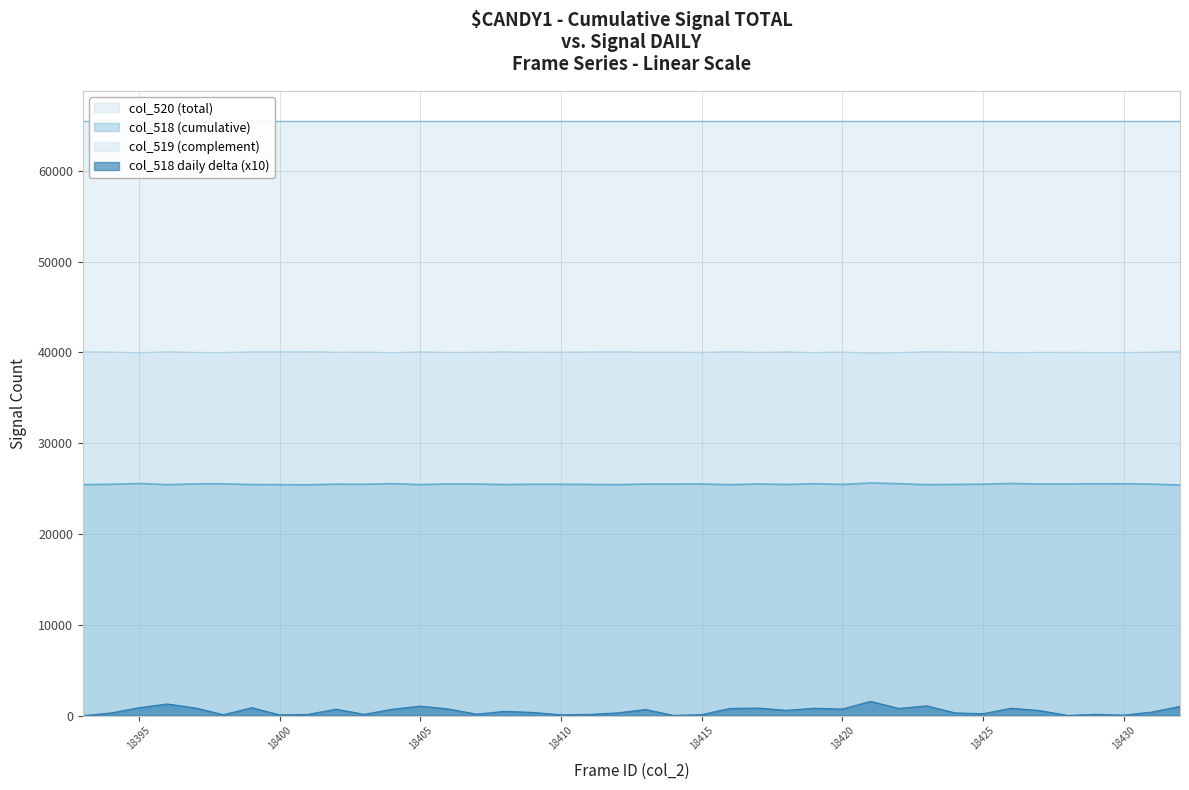

What is the sum of all col_519 (complement) values?

1601708